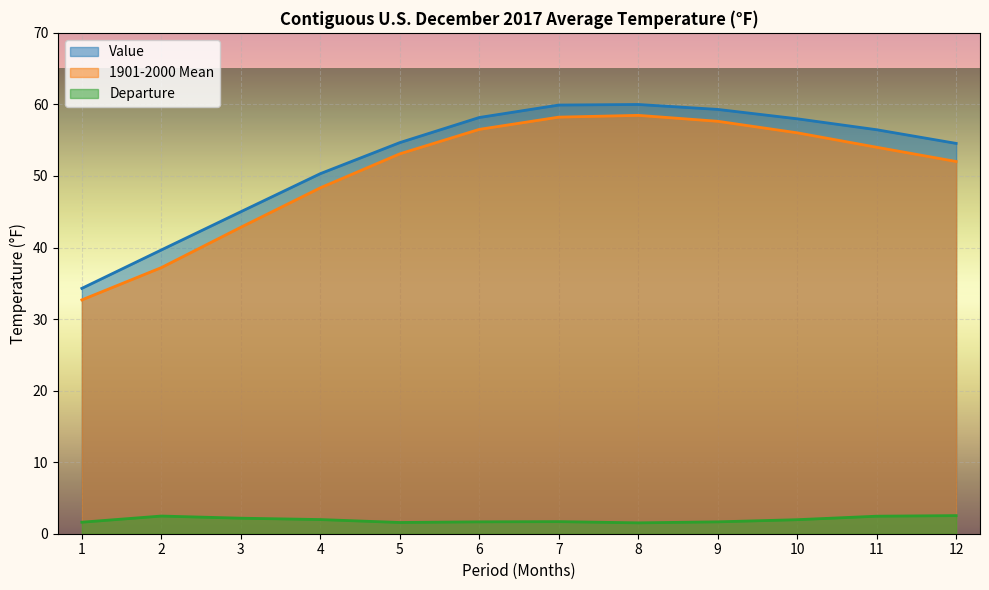

Reading right to left, transcribe all the data shown in this chart.

Value: 12=54.5	11=56.5	10=58.0	9=59.3	8=60.0	7=59.9	6=58.2	5=54.7	4=50.3	3=45.0	2=39.7	1=34.3
1901-2000 Mean: 12=52.0	11=54.0	10=56.0	9=57.6	8=58.5	7=58.2	6=56.5	5=53.1	4=48.3	3=42.8	2=37.2	1=32.7
Departure: 12=2.5	11=2.5	10=2.0	9=1.7	8=1.5	7=1.7	6=1.7	5=1.6	4=2.0	3=2.2	2=2.5	1=1.6